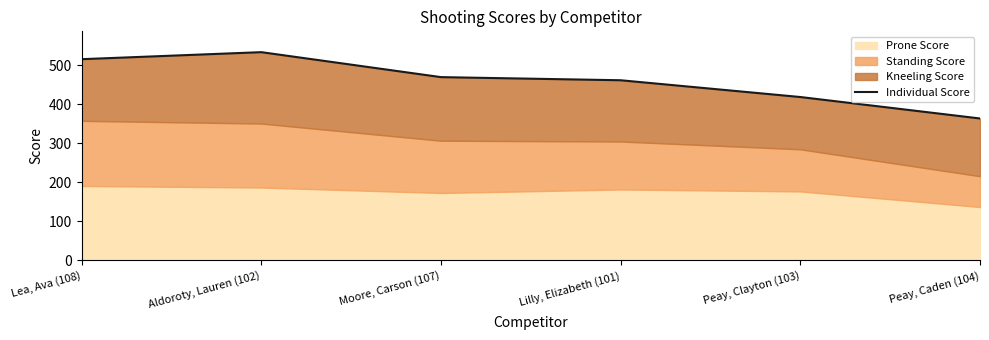

The value at Aldoroty, Lauren (102) is 534. True or false?

True